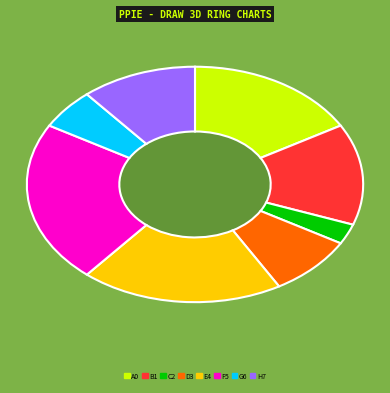

How many slices are in this pie chart?

8